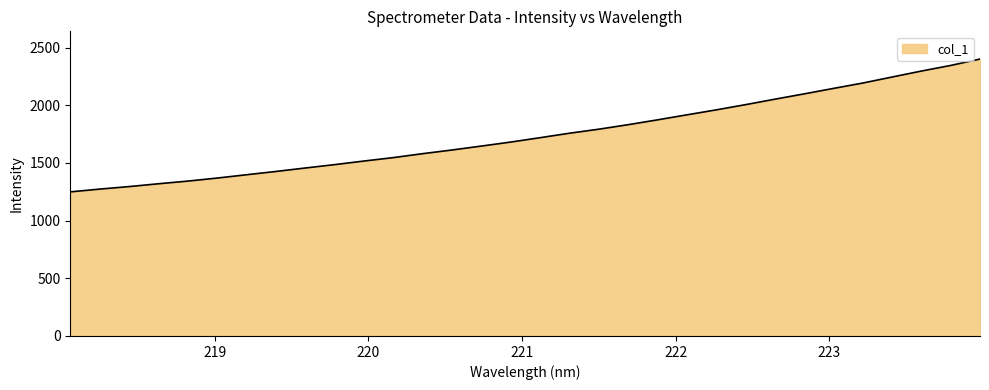

What is the difference between the maximum and minimum values?

1151.5